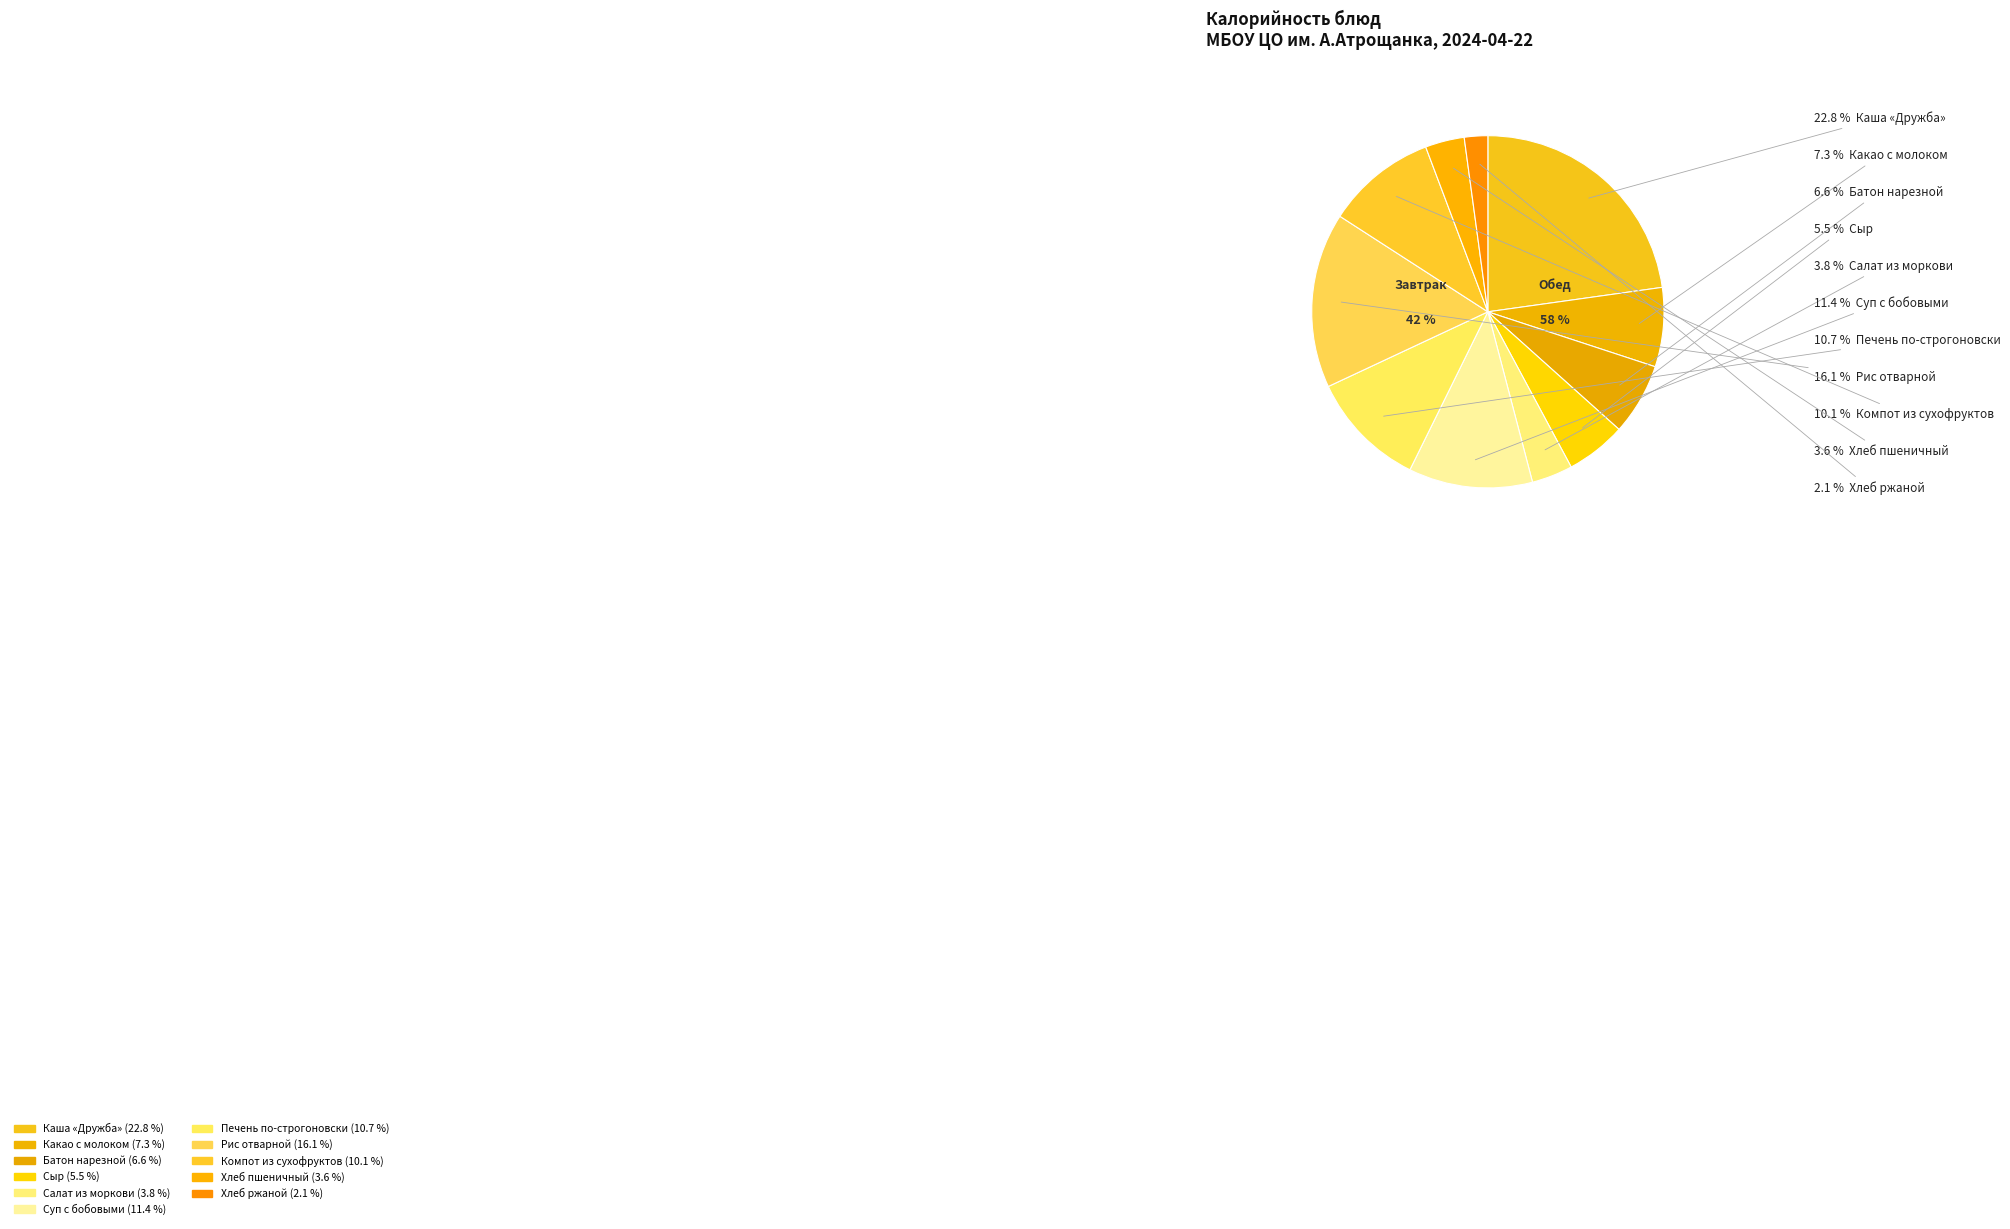

To the nearest percent, what is the difference between the Хлеб ржаной and Какао с молоком slice percentages?

5%